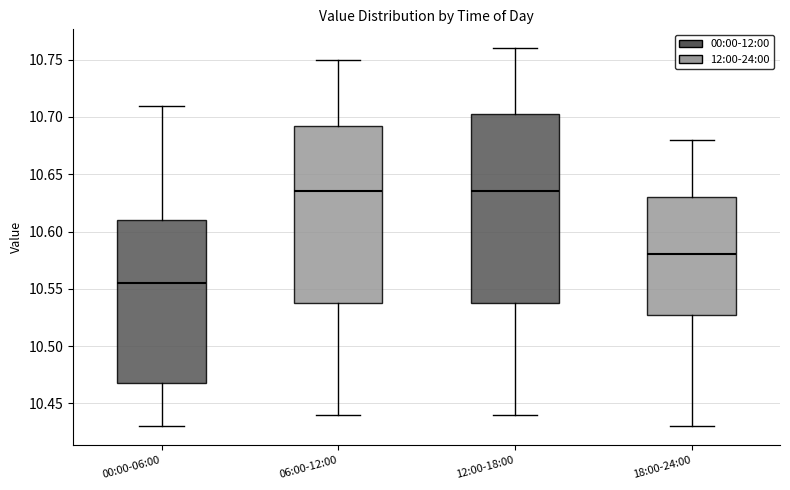

Which box has the lowest median line?

00:00-06:00